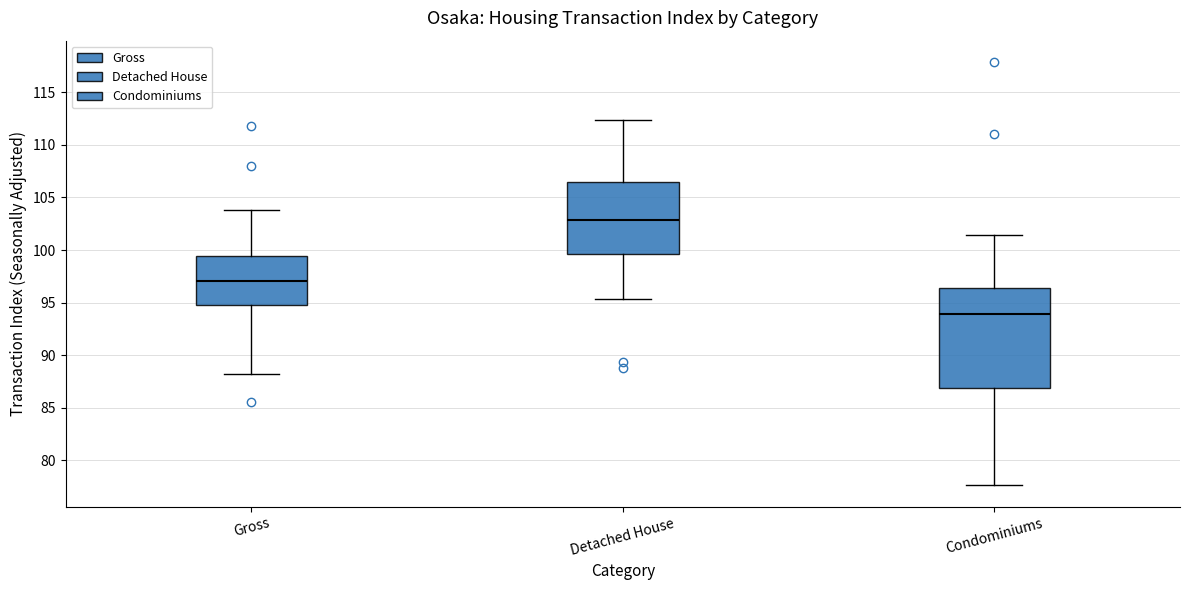

Where does the lower whisker of the box for Gross end on the y-axis? The values are not printed on the chart, so give them approximately, as read against the axis.

88.0